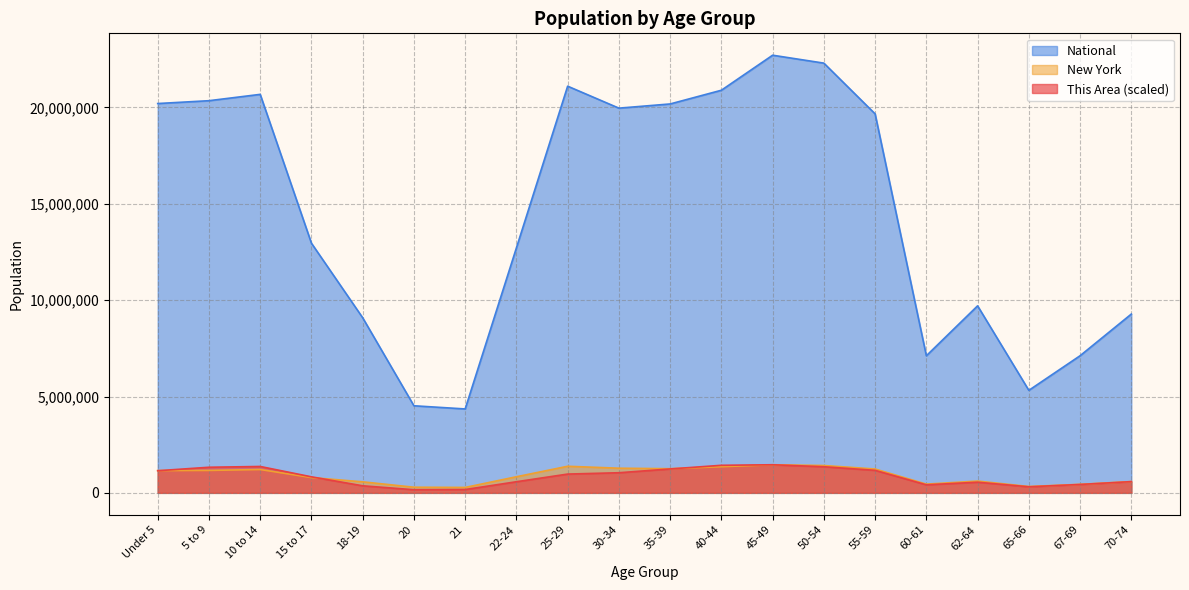

What is the value of the This Area point at the 16th from the left?

418064.4